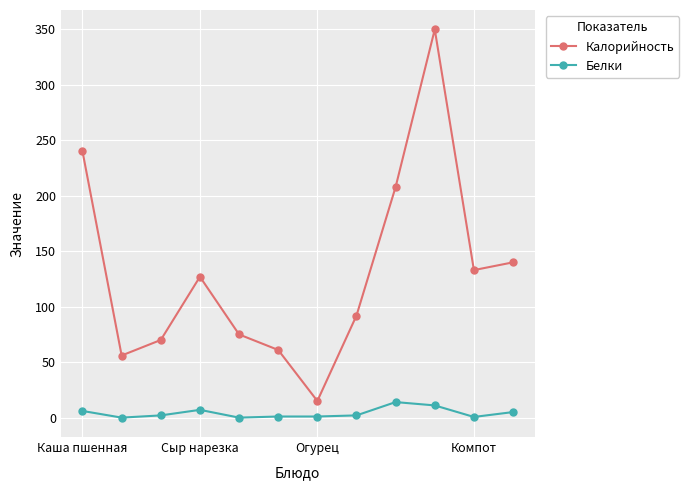

Which series has the widest spread of values?

Калорийность